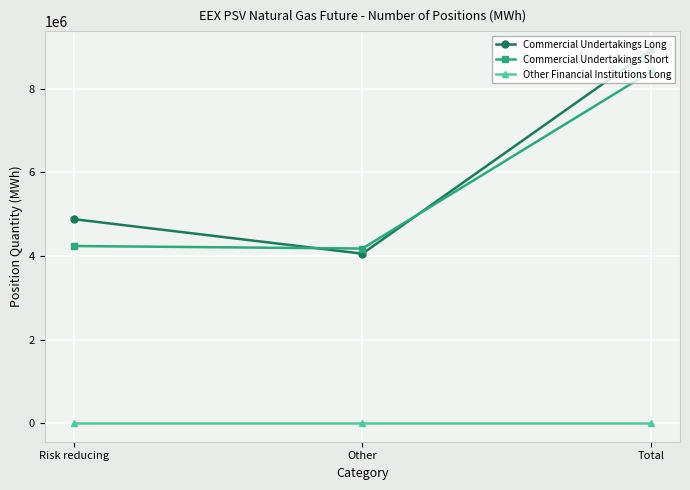

At which category is the sum across all series the highest?

Total